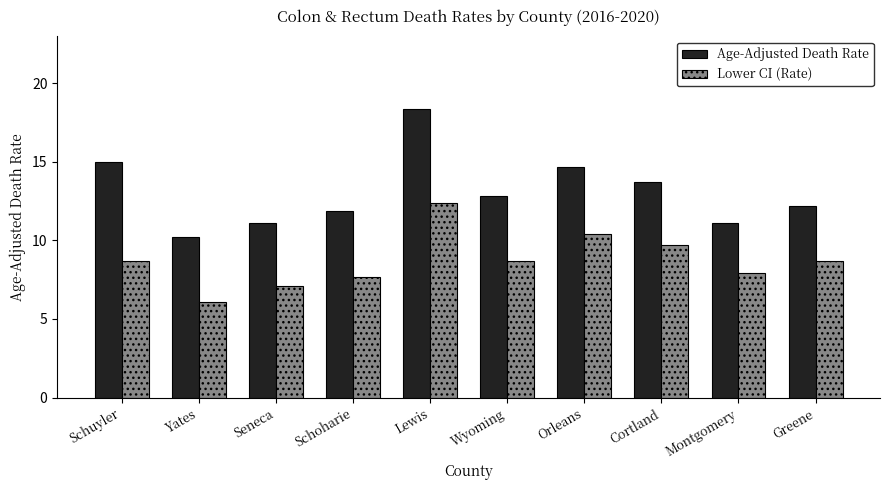

At which category is the sum across all series the highest?

Lewis